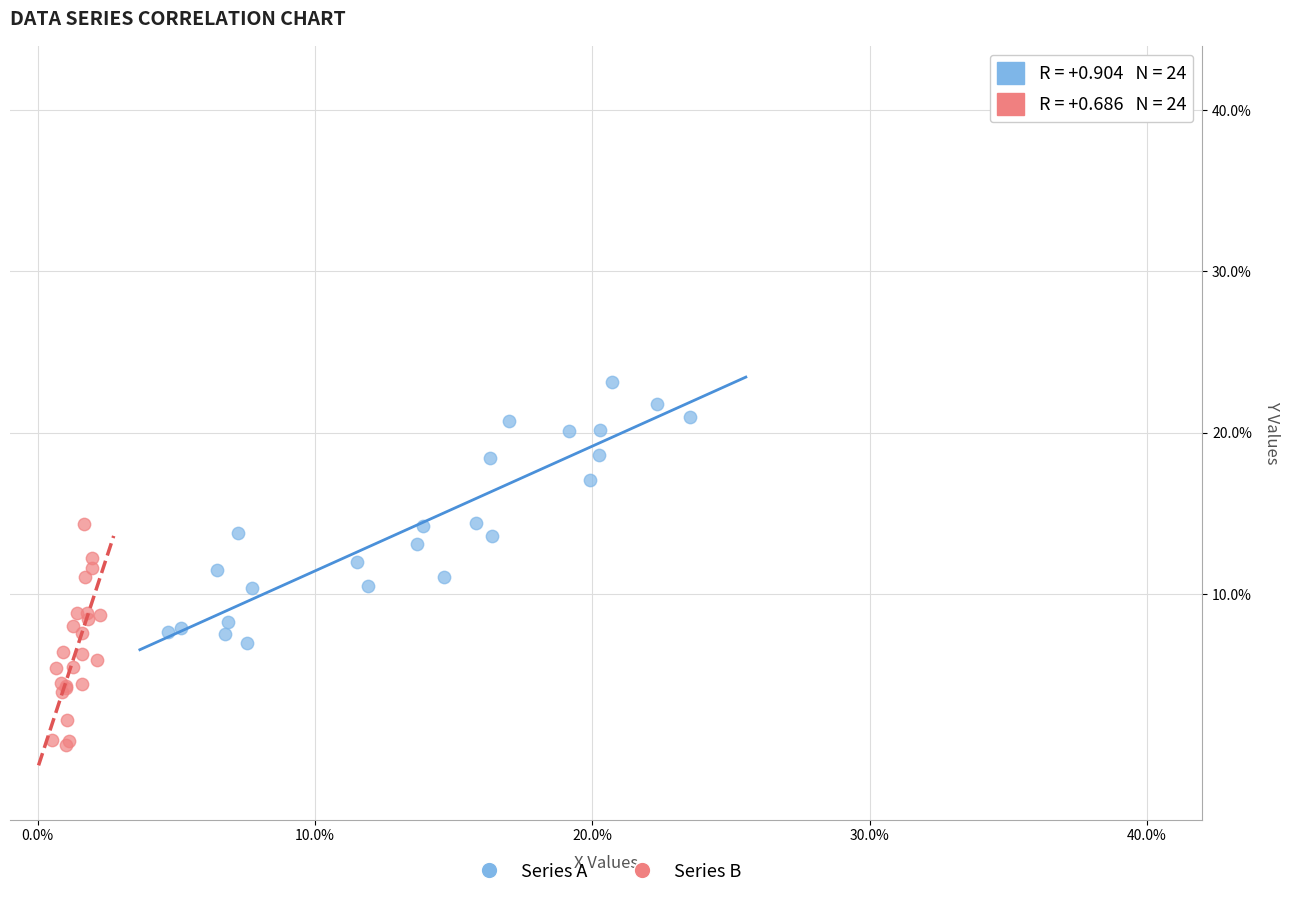

Which series reaches the maximum Y coordinate?

Series A